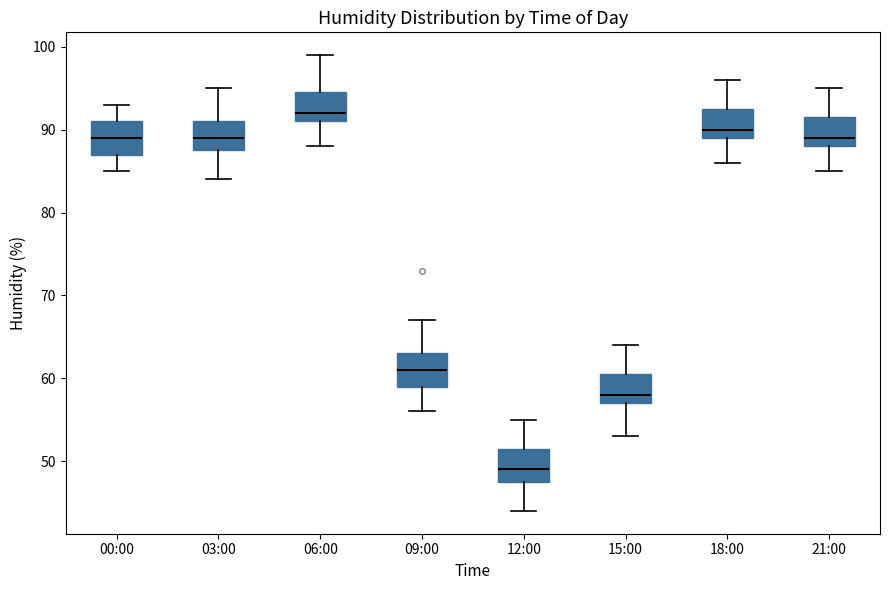

Reading left to right, read every box against the y-axis: the position of its median line, the range the box covers, and the ends of its whiskers. The values are not printed on the chart, so give them approximately, as read against the axis.

00:00: median 89, box 87 to 91, whiskers 85 to 93
03:00: median 89, box 88 to 91, whiskers 84 to 95
06:00: median 92, box 91 to 95, whiskers 88 to 99
09:00: median 61, box 59 to 63, whiskers 56 to 67
12:00: median 49, box 48 to 52, whiskers 44 to 55
15:00: median 58, box 57 to 61, whiskers 53 to 64
18:00: median 90, box 89 to 93, whiskers 86 to 96
21:00: median 89, box 88 to 92, whiskers 85 to 95